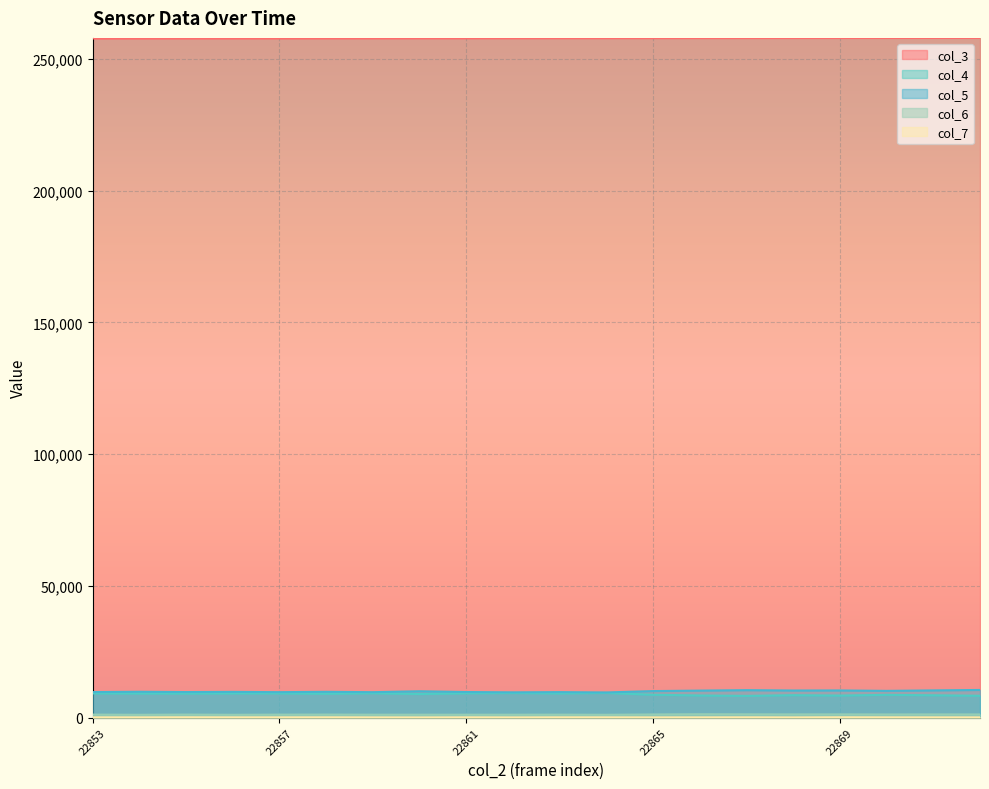

What is the minimum value for col_4?

8264